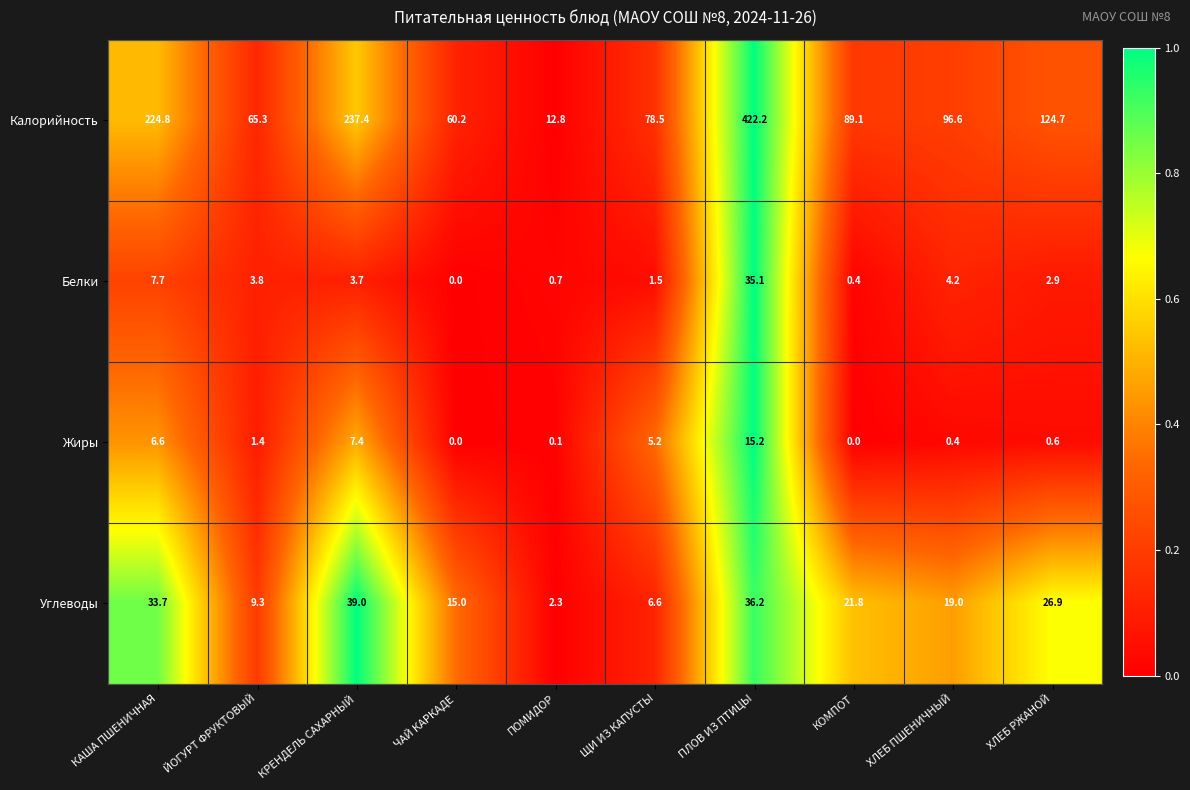

What is the minimum value for Углеводы?

2.3